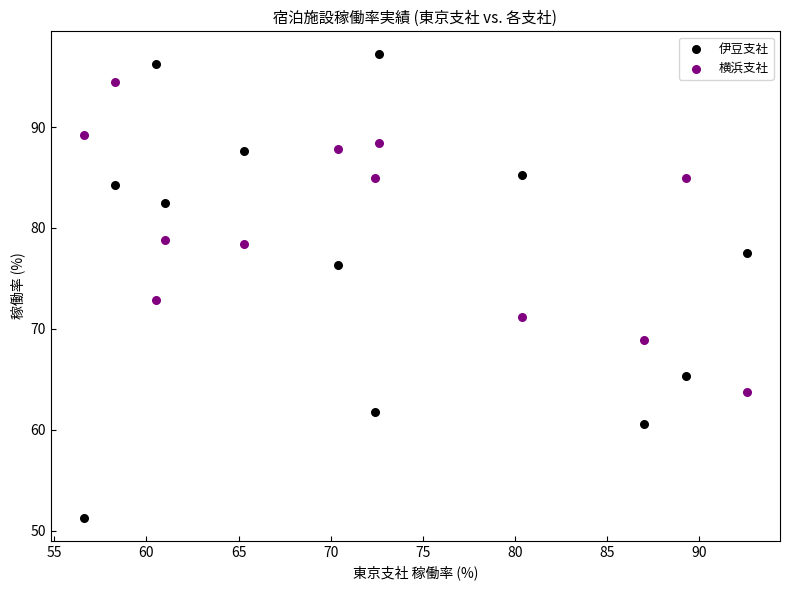

Which series has the largest Y range (max minus min)?

伊豆支社